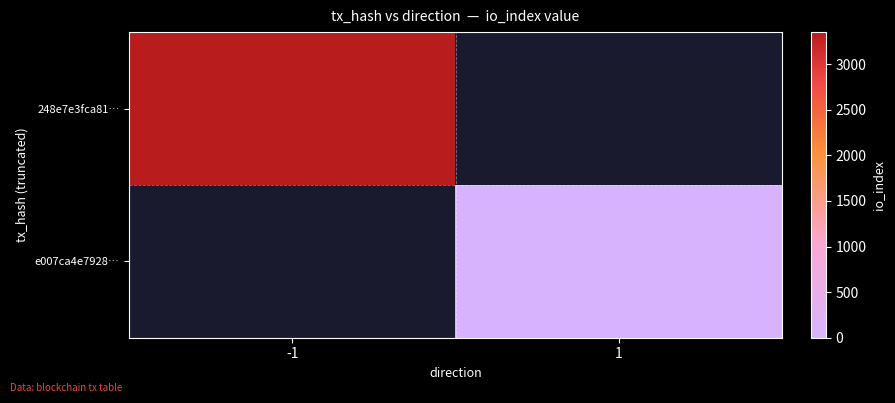

At -1, list the series in order from smallest to largest.

248e7e3fca81…, e007ca4e7928…